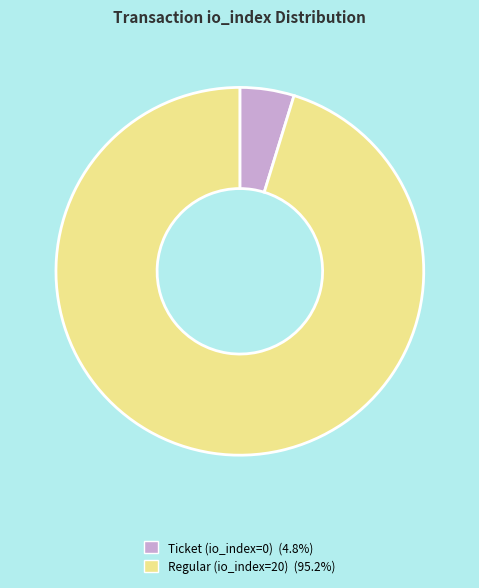

Is there a majority slice in this chart?

Yes